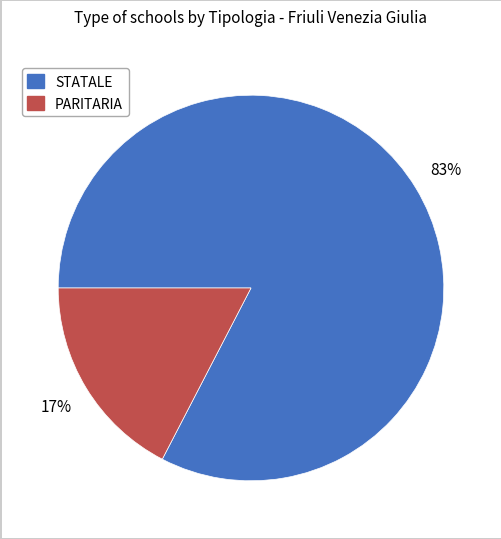

True or false: STATALE accounts for 95% of the total.

False